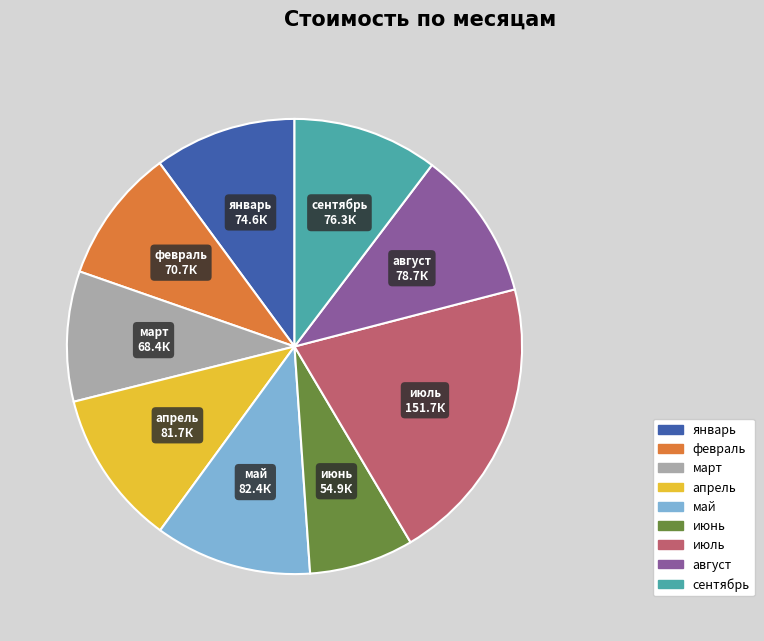

Is it true that март is 1% of the pie?

False